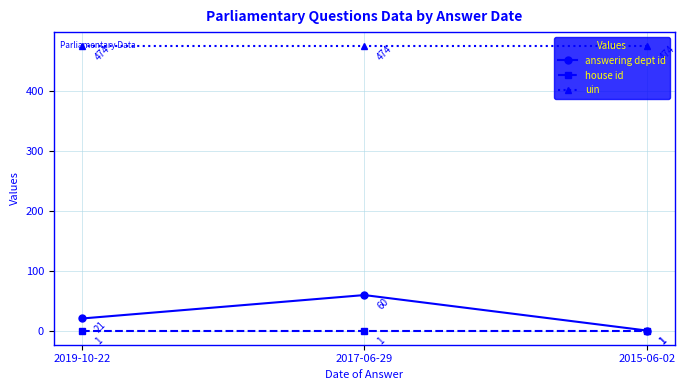

What position from the right is 2015-06-02?

1